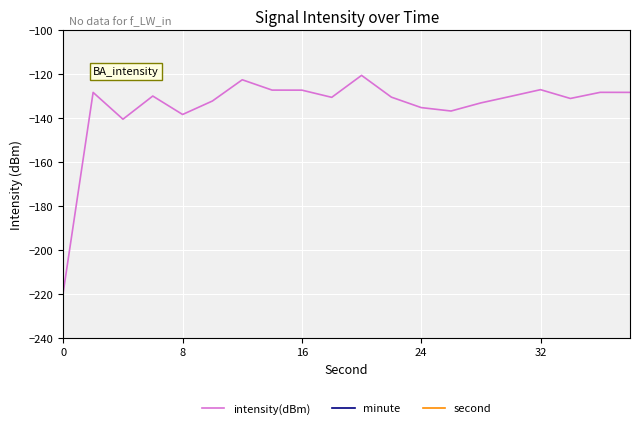

How many lines are shown in the chart?

3